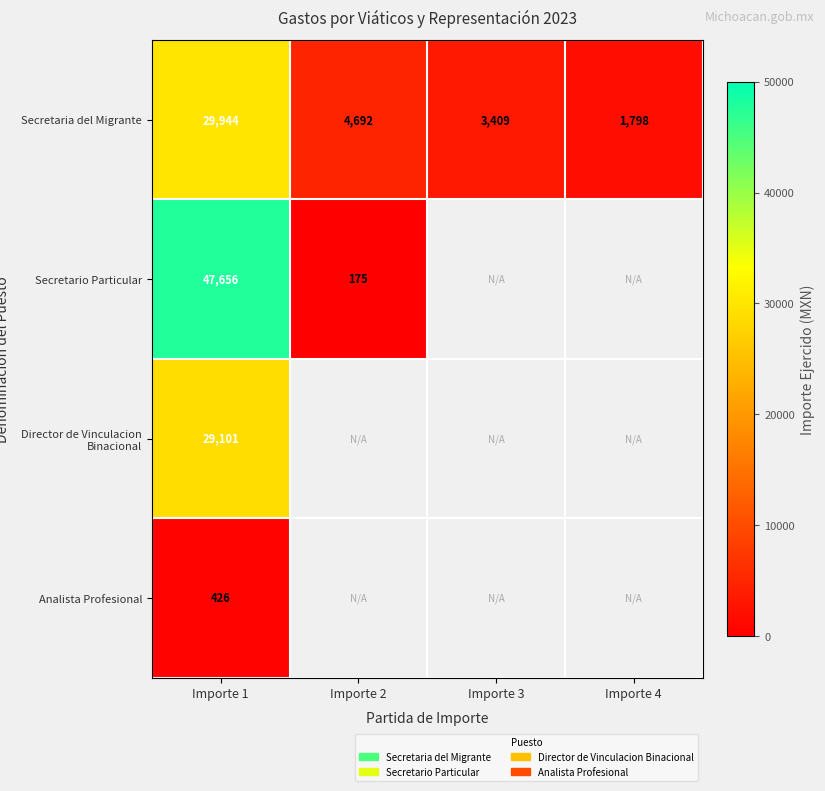

What is the spread (max minus min) of values at Importe 1?

47230